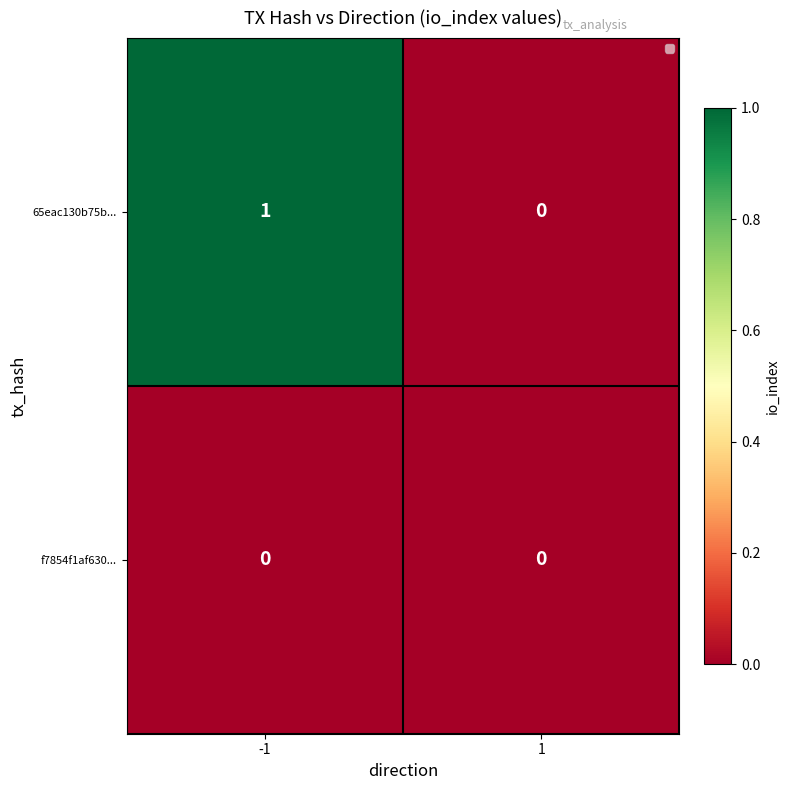

How many series are shown in this chart?

2